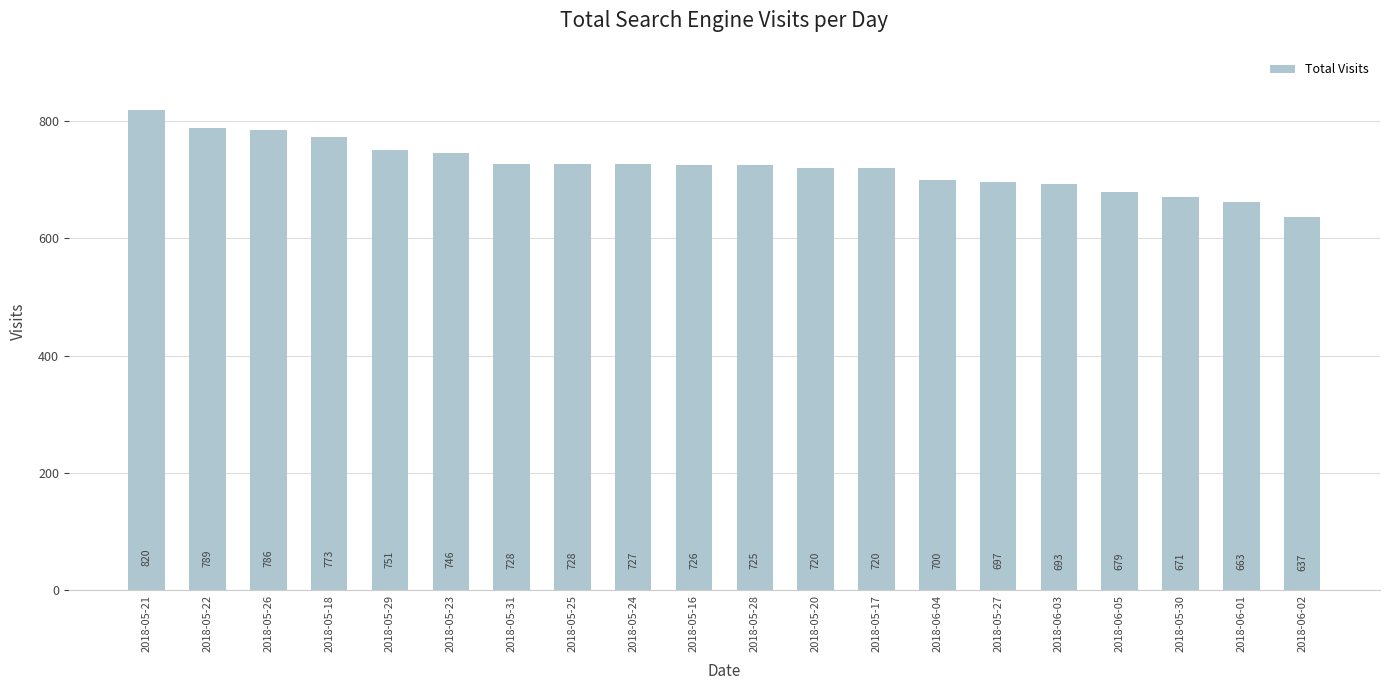

The chart shows a value of 720 at 2018-05-20. True or false?

True